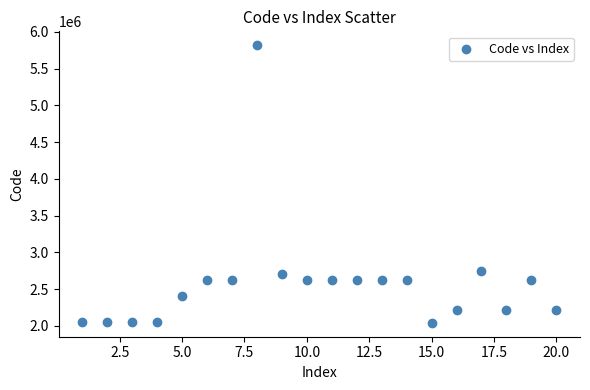

What is the range of Y values (max minus min)?

3777828